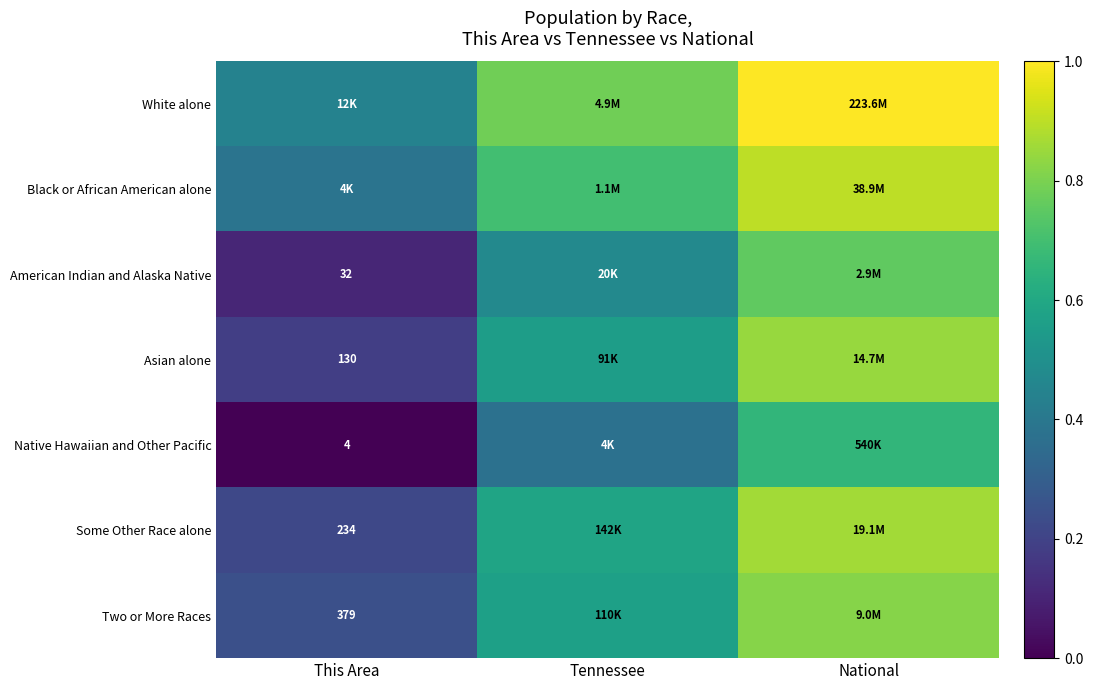

What is the average value of the White alone series?

0.7